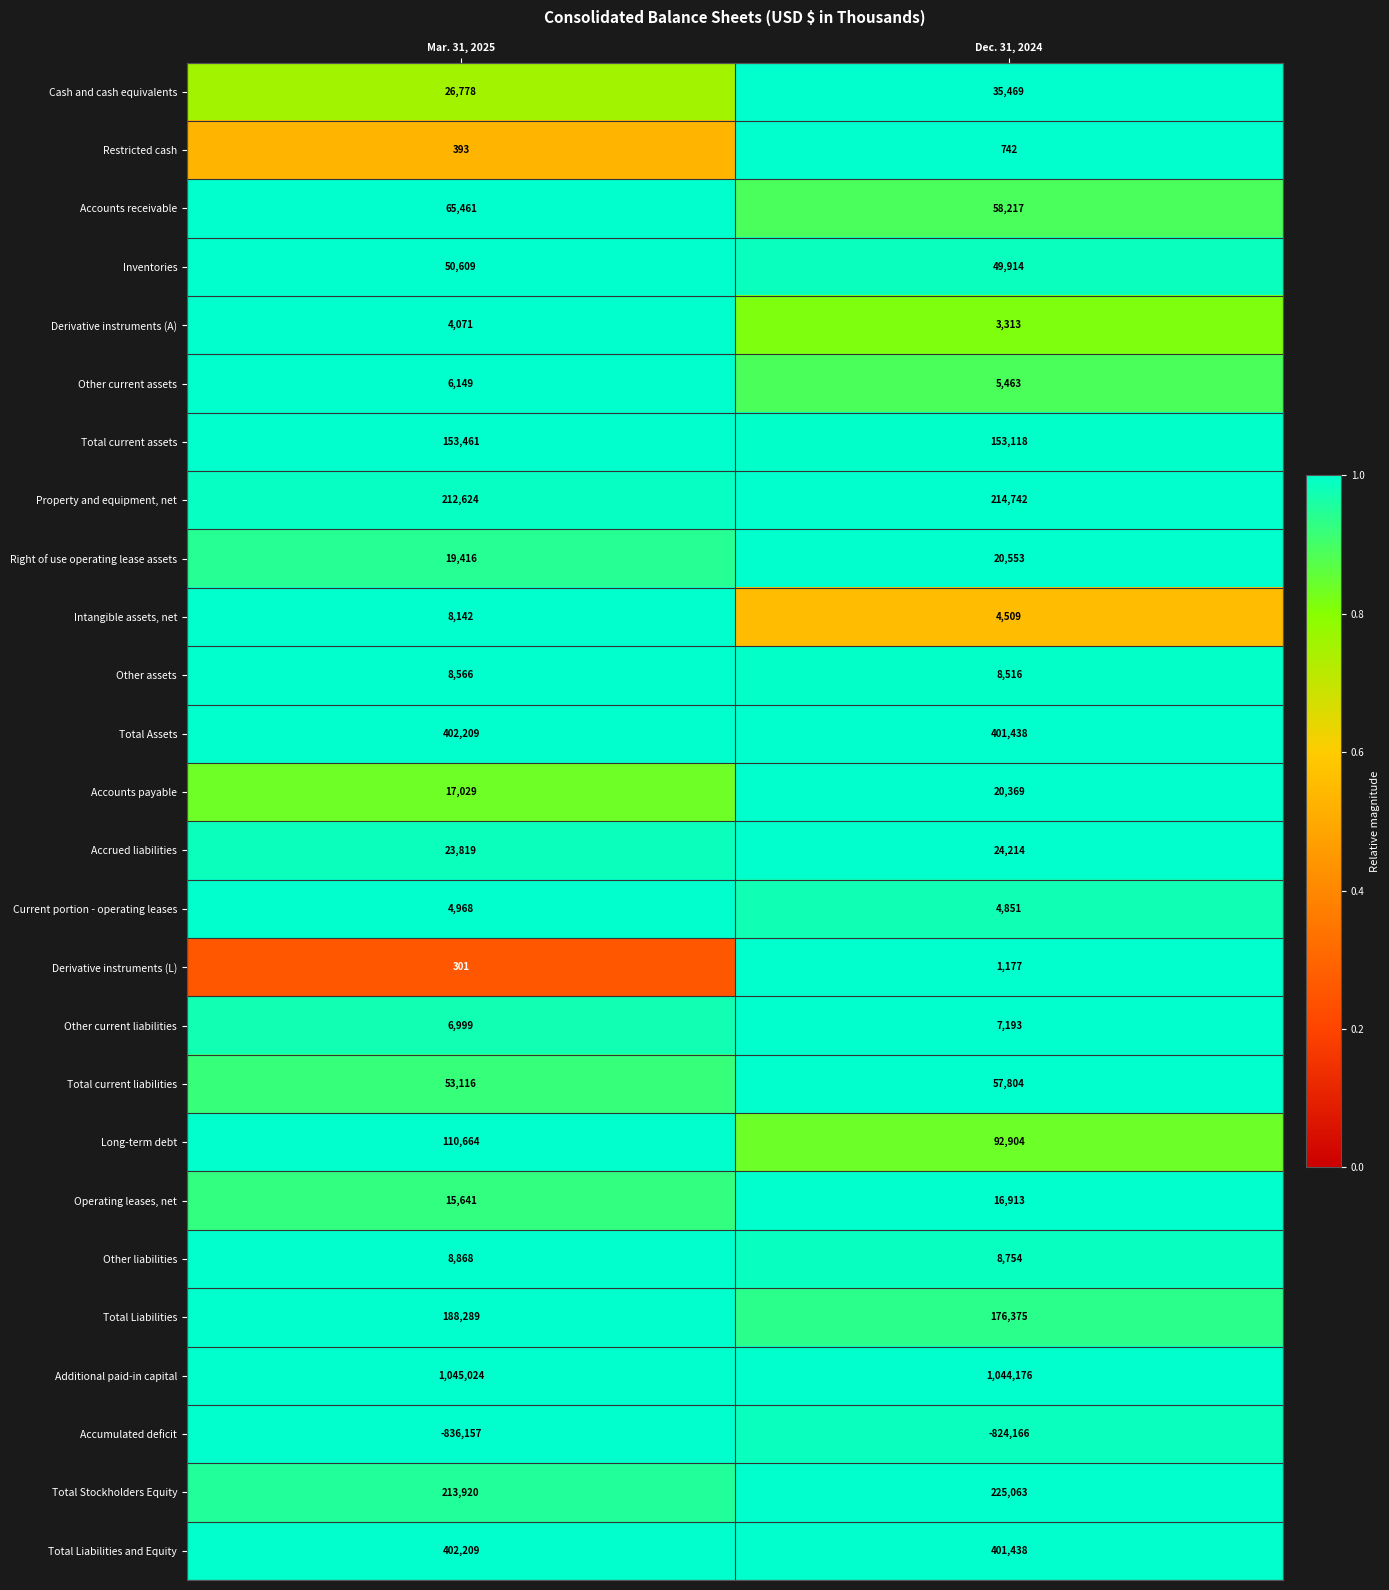

List the labels in order of Total current assets value, largest first.

Mar. 31, 2025, Dec. 31, 2024